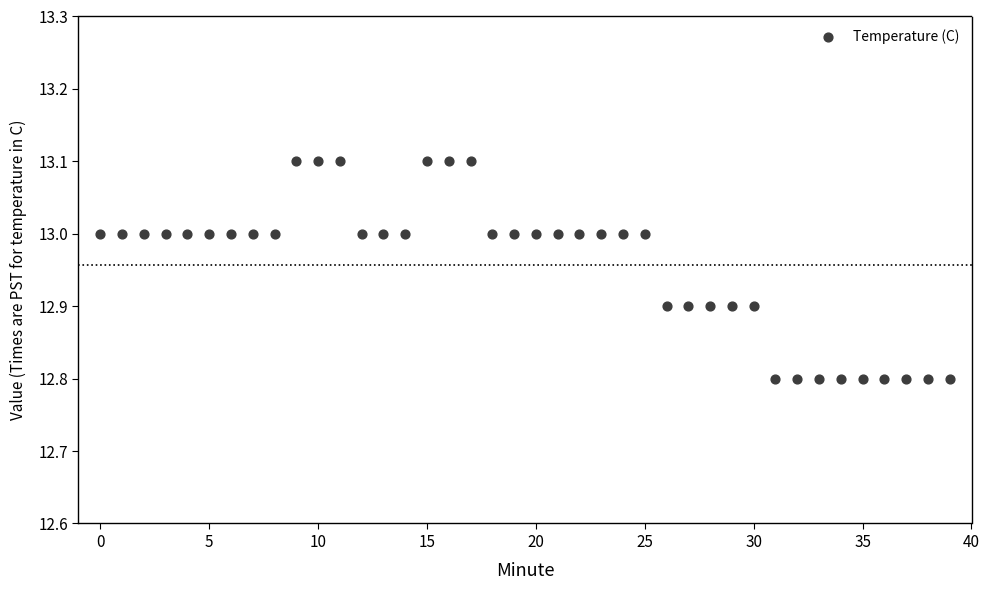

What is the range of Y values (max minus min)?

0.3